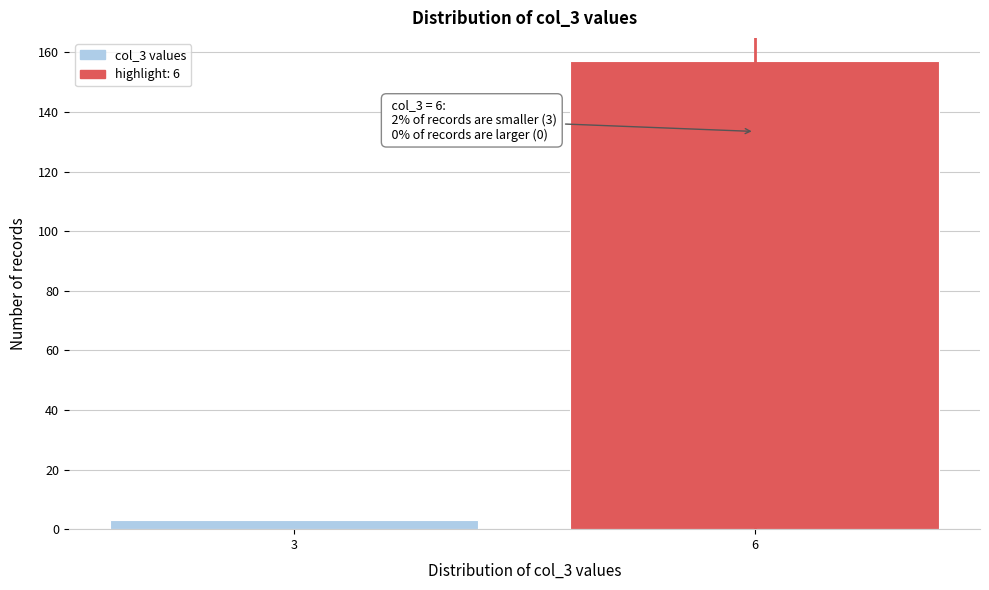

Reading left to right, what are all the values shown in this chart?

3	157